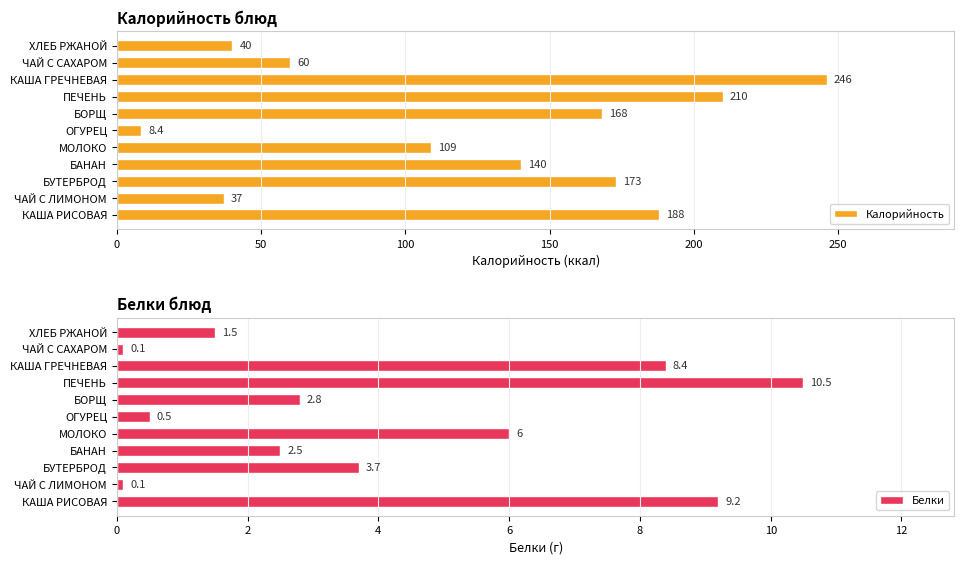

Which series has the largest total across all categories?

Калорийность